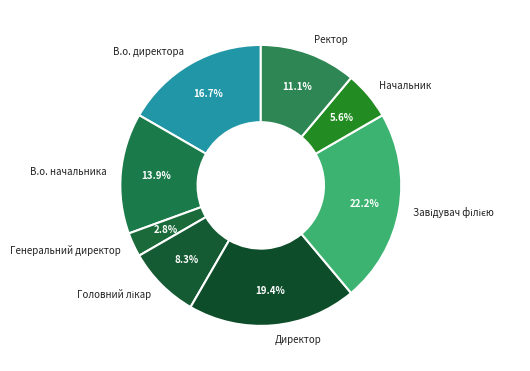

What is the smallest slice in the pie chart?

Генеральний директор